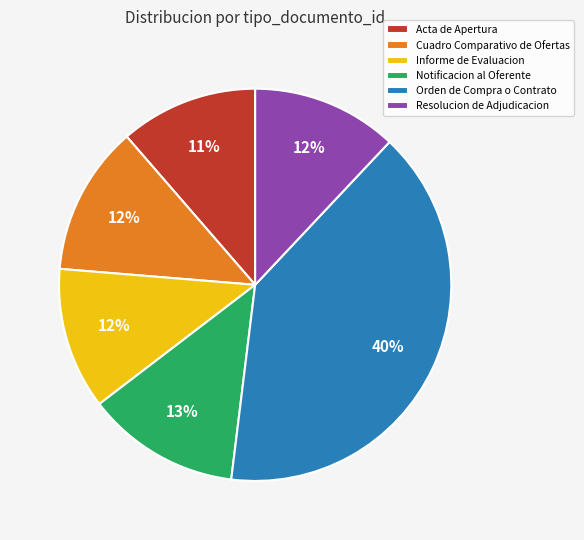

Is the sum of Cuadro Comparativo de Ofertas and Resolucion de Adjudicacion greater than half?

No